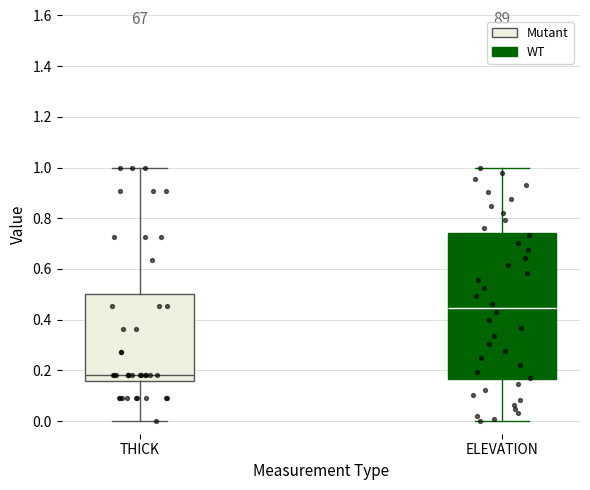

Where does the lower whisker of the box for THICK end on the y-axis? The values are not printed on the chart, so give them approximately, as read against the axis.

0.00